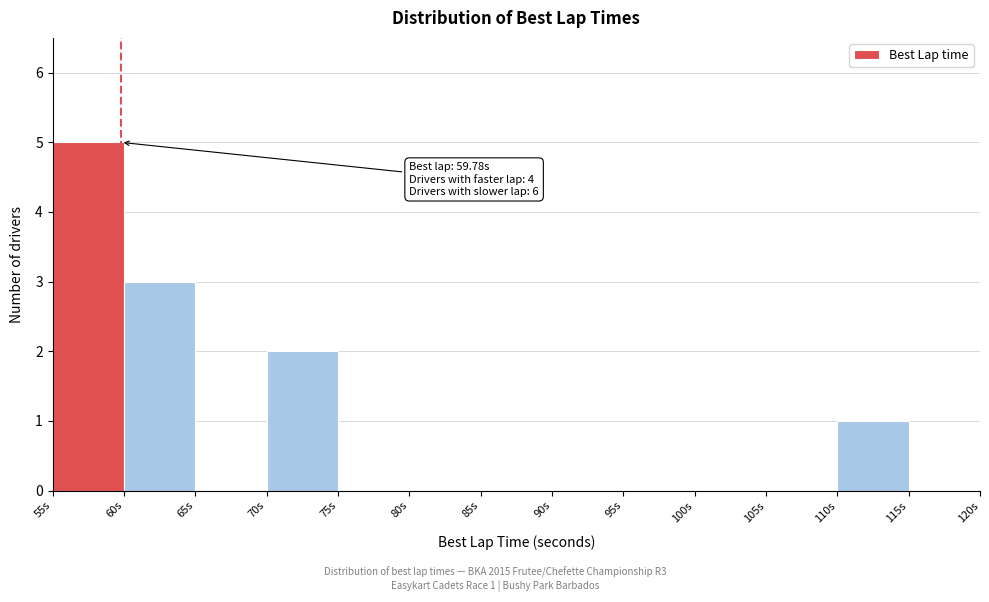

Over which range of the x-axis is the bar tallest?

55 to 60